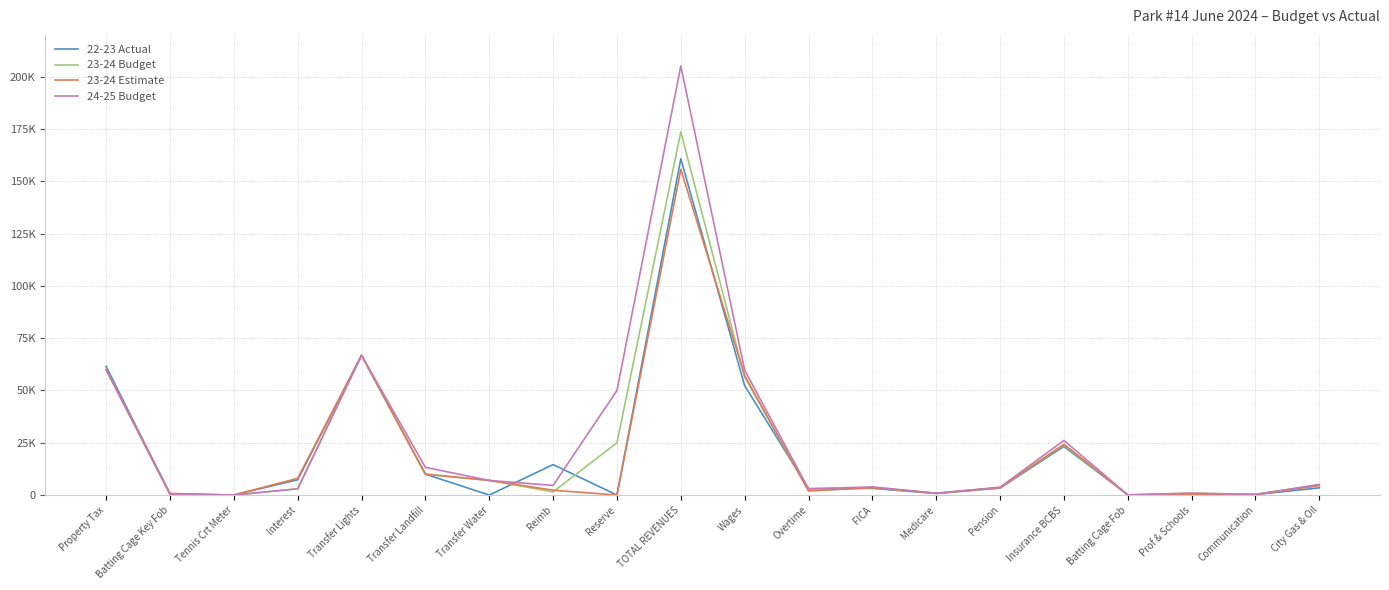

What is the approximate value of 23-24 Budget at City Gas & Oil?

5000.0